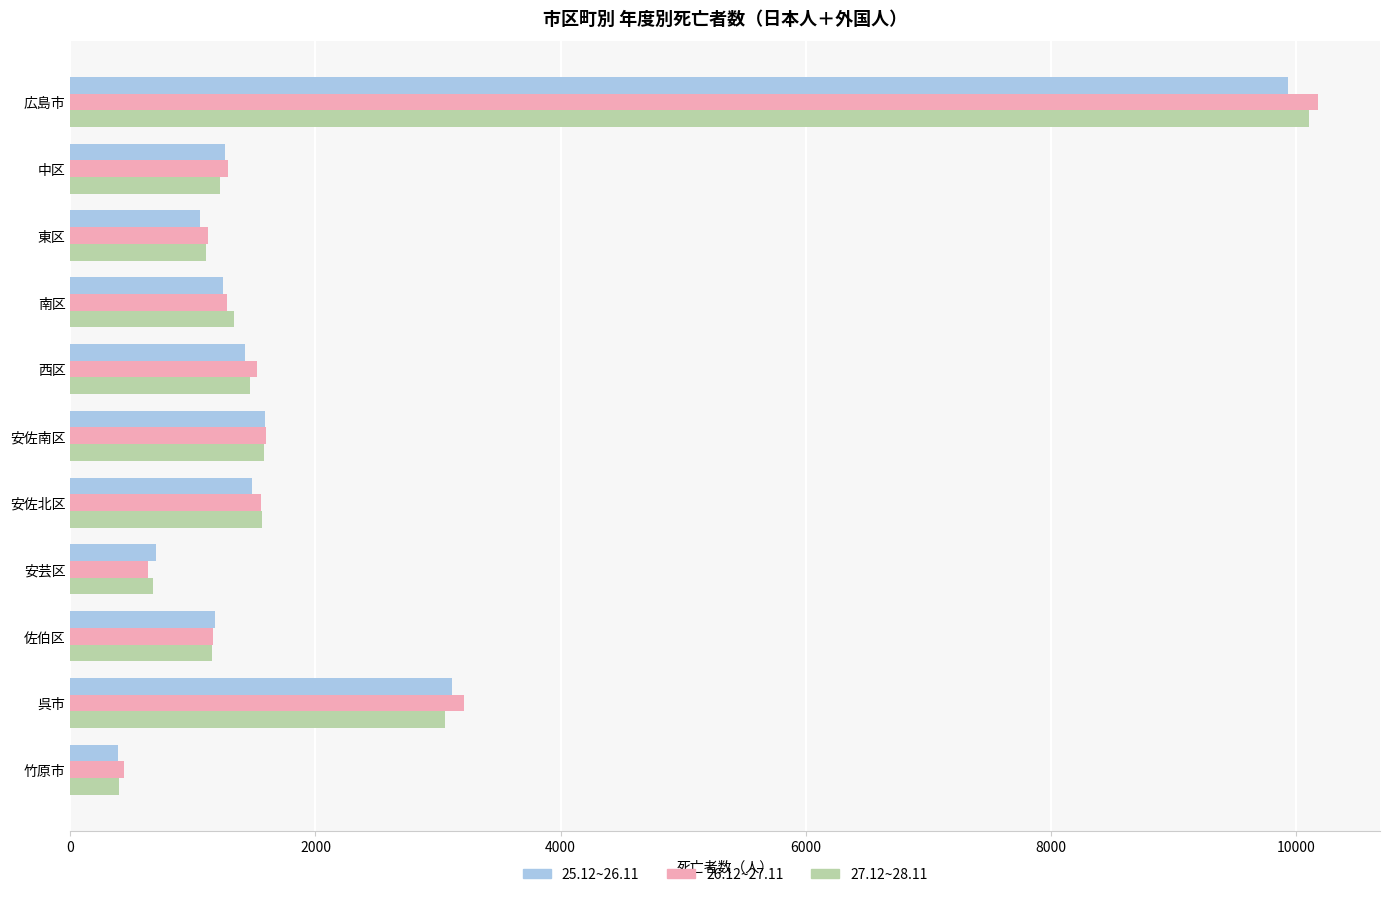

At which category is the sum across all series the highest?

広島市